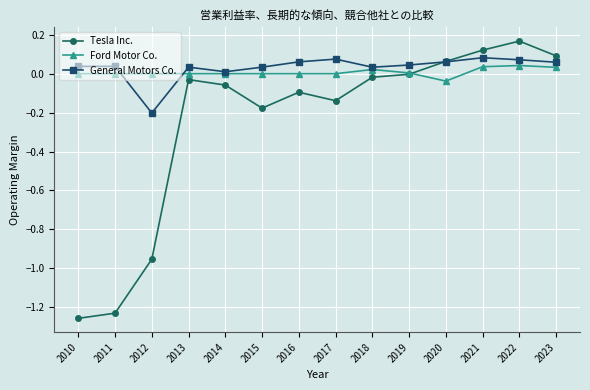

The Tesla Inc. series shows -0.1 at 2016. True or false?

True